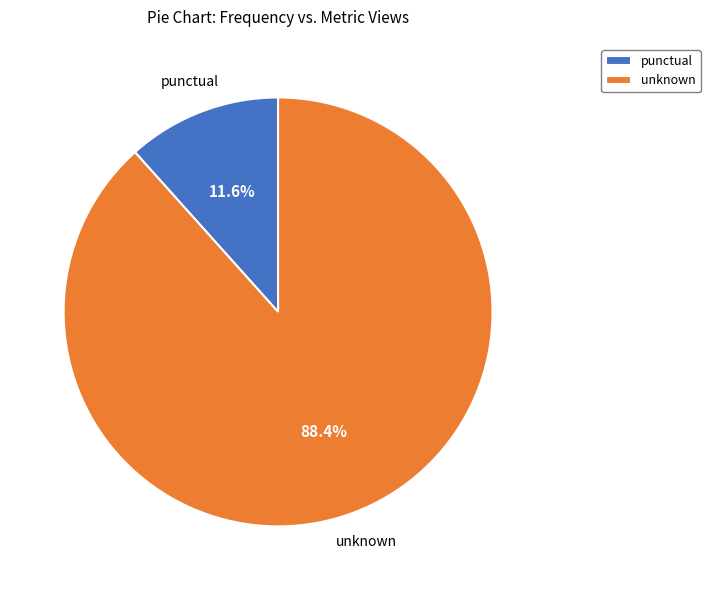

Approximately how many times larger is the value at punctual compared to unknown?

0.1